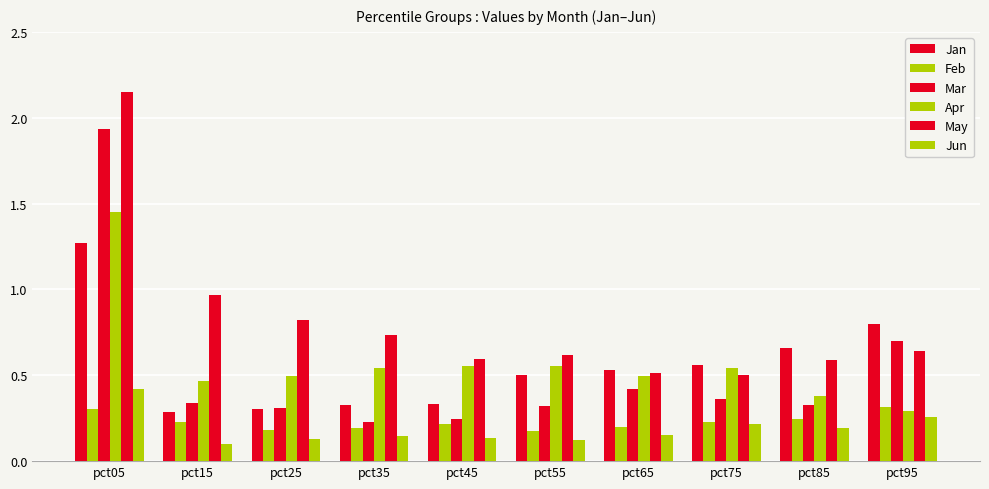

Which series has the widest spread of values?

Mar